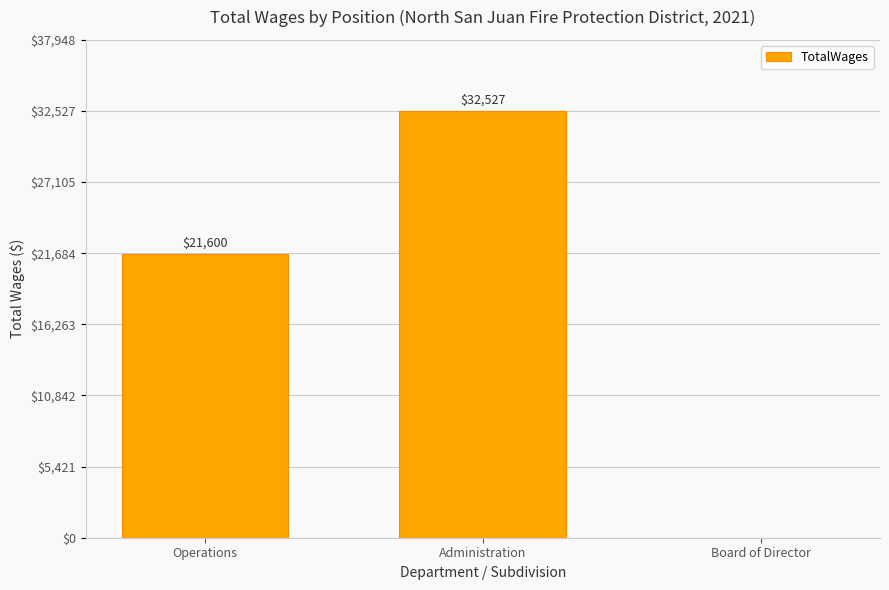

Count the number of data series in this chart.

1